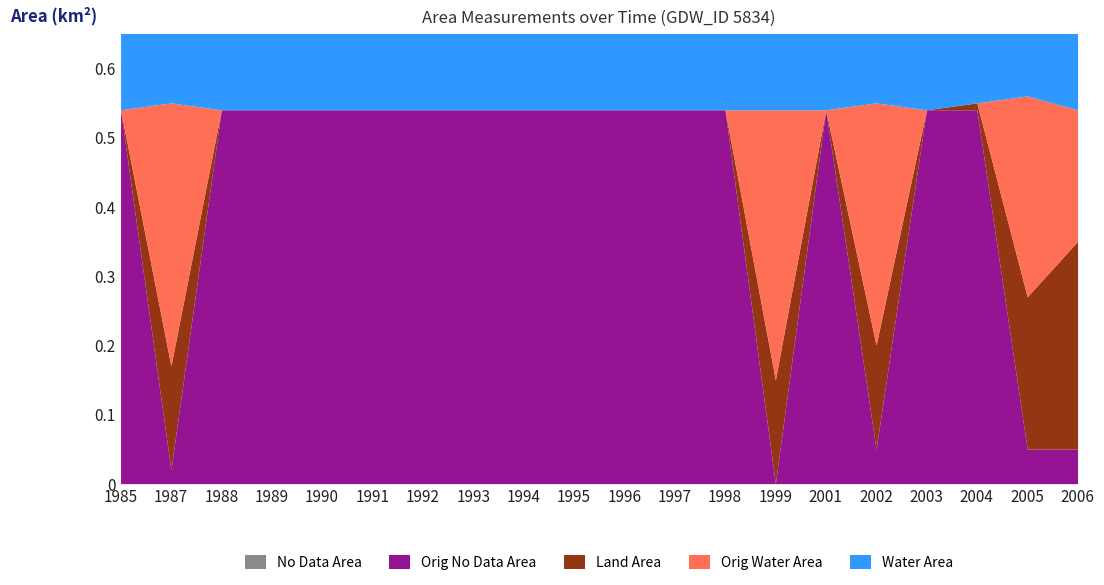

Which series changed the most between 1990 and 1995?

waterArea